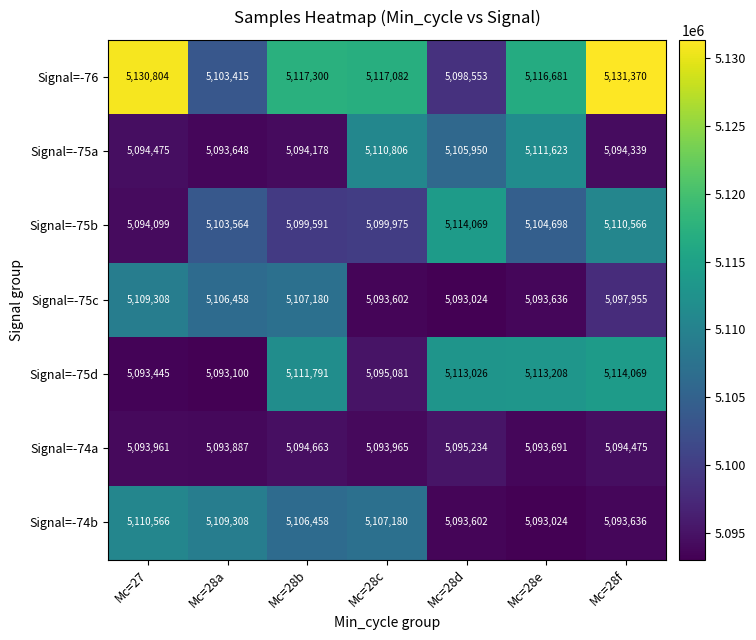

What is the difference between the Signal=-76 values at Mc=28f and Mc=28e?

14689